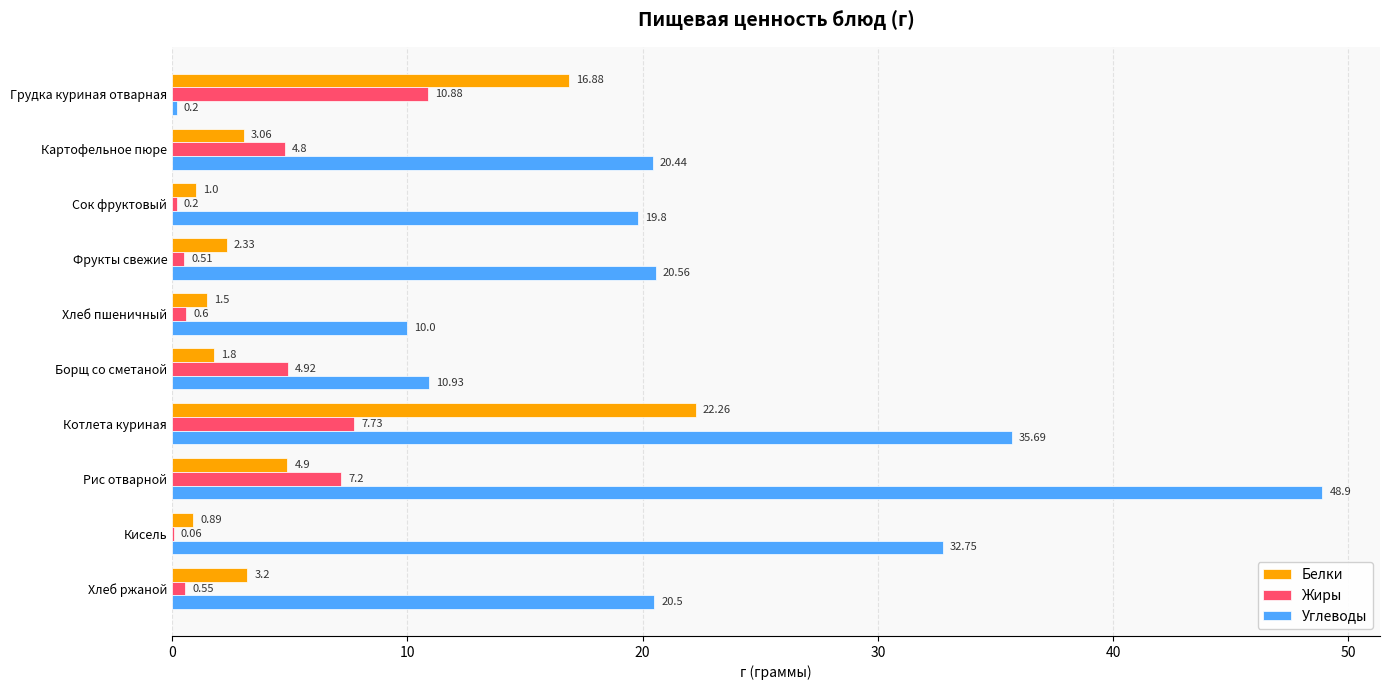

Which series has the largest total across all categories?

Углеводы